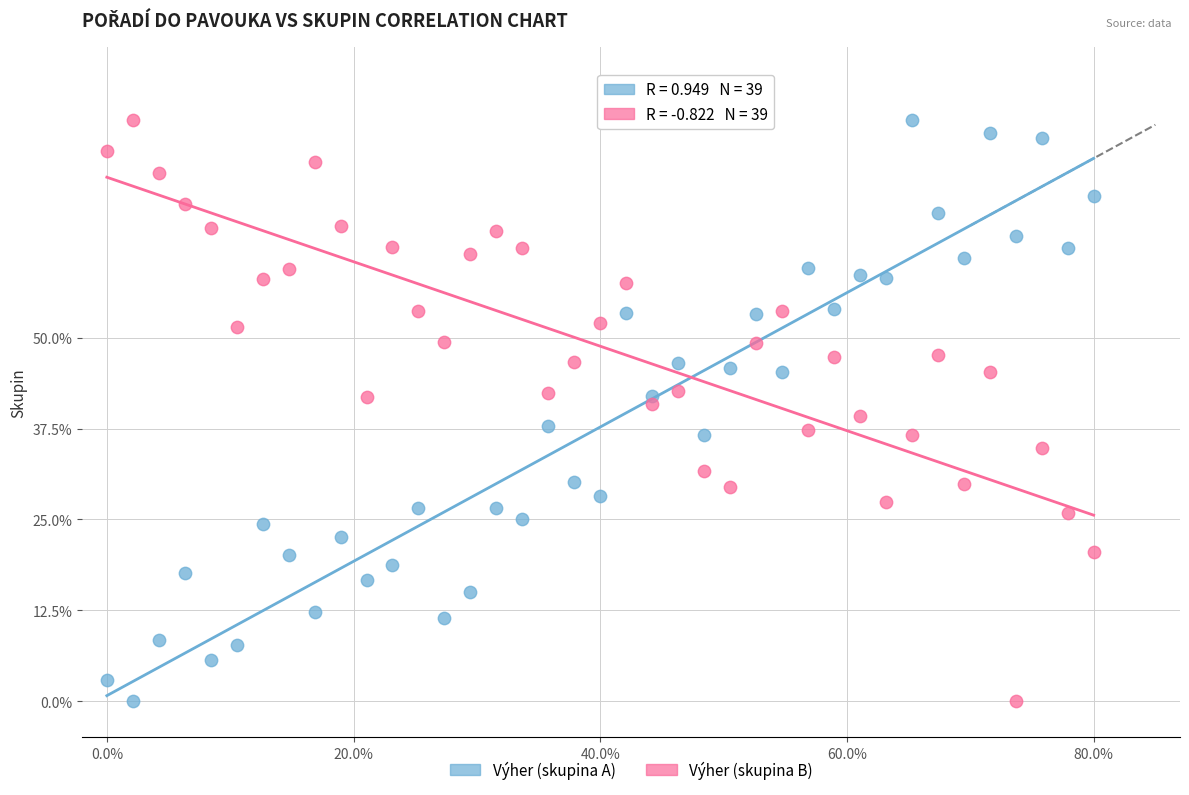

What is the X range (max minus min) for the scatter plot?

80.0